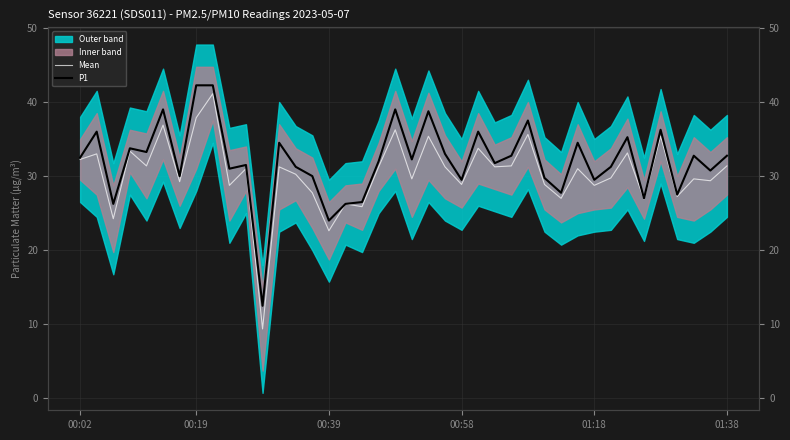

At which category does the chart reach its peak across all series?

00:19